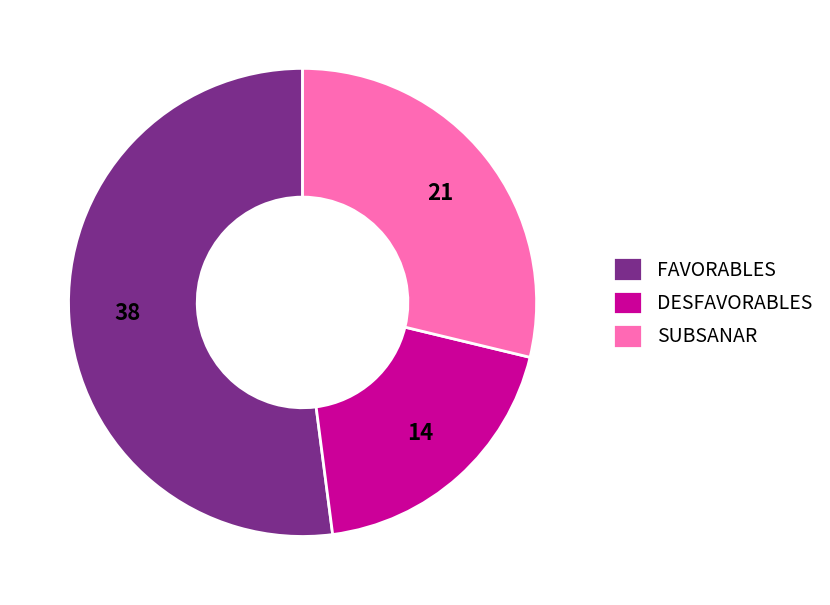

Which category has the smallest portion of the pie?

DESFAVORABLES